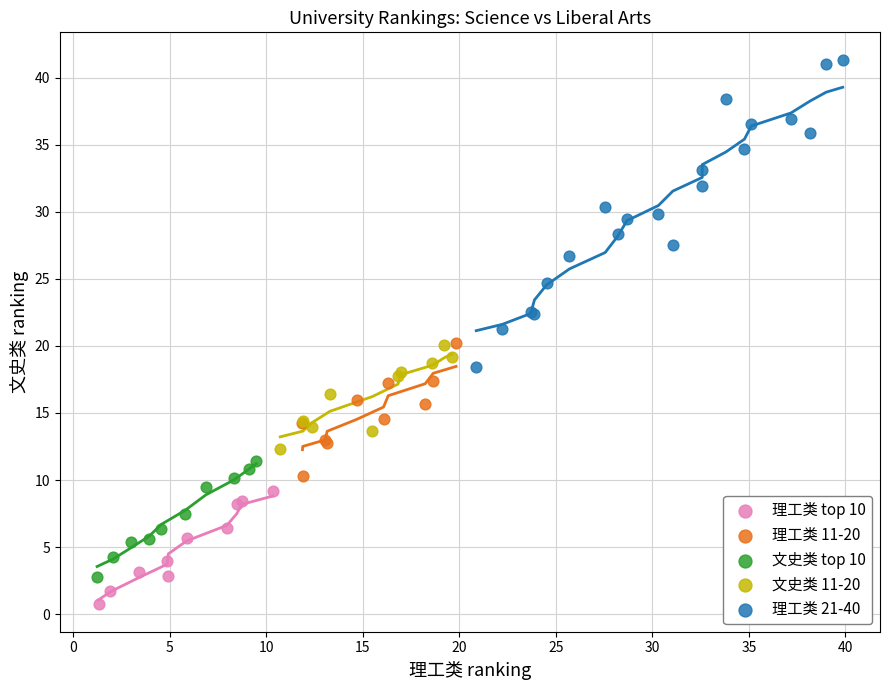

Which series has the widest spread of Y values?

理工类 21-40